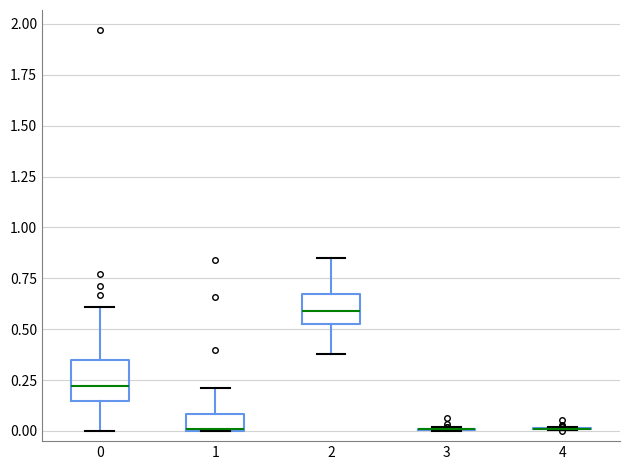

Reading left to right, read every box against the y-axis: the position of its median line, the range the box covers, and the ends of its whiskers. The values are not printed on the chart, so give them approximately, as read against the axis.

0: median 0.20, box 0.15 to 0.35, whiskers 0.00 to 0.60
1: median 0.00, box 0.00 to 0.10, whiskers 0.00 to 0.20
2: median 0.60, box 0.55 to 0.65, whiskers 0.40 to 0.85
3: box collapsed to a line at 0.00, whiskers 0.00 to 0.00
4: box collapsed to a line at 0.00, whiskers 0.00 to 0.00